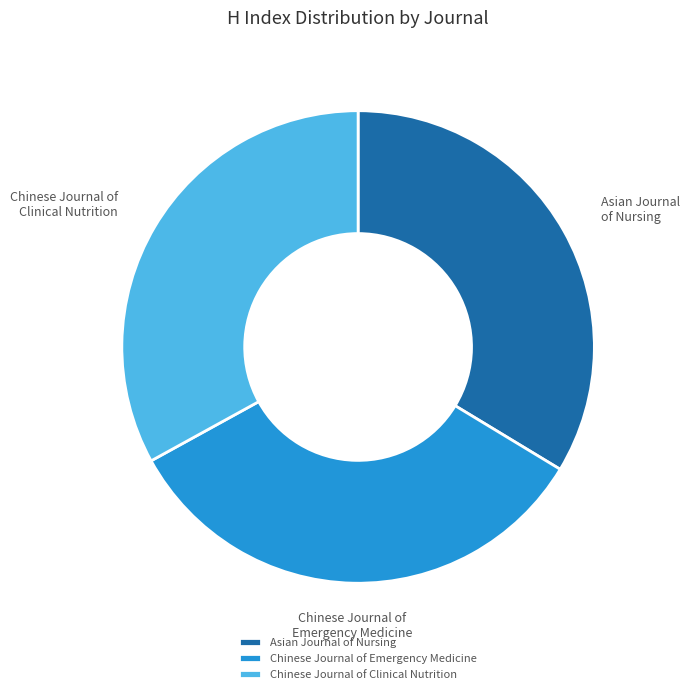

To the nearest percent, what portion does Asian Journal of Nursing represent?

34%